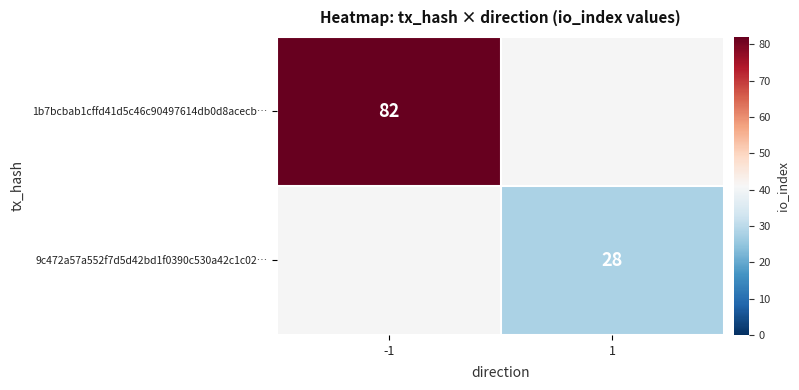

What is the greatest value displayed?

82.0